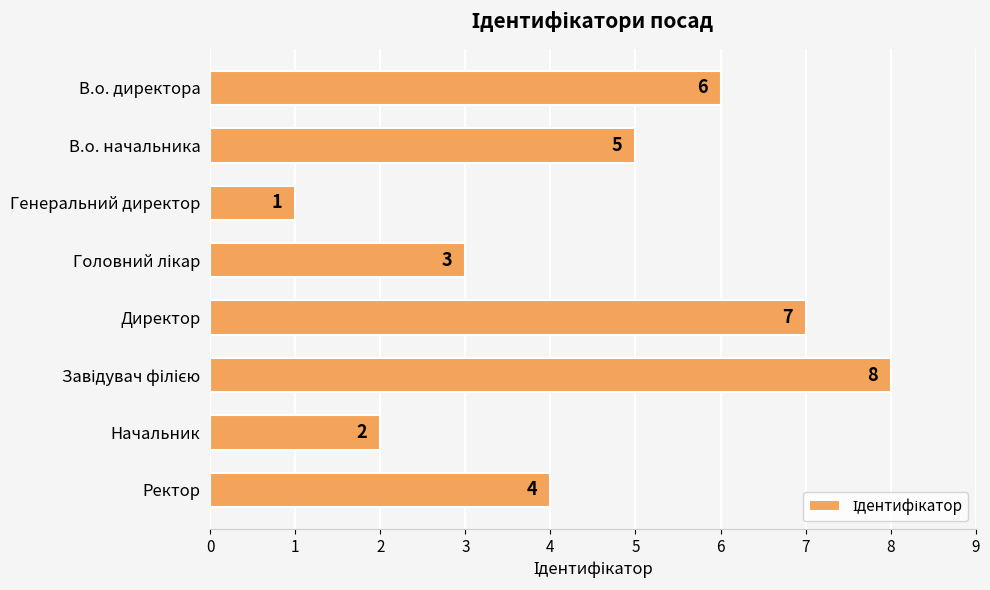

What is the difference between the maximum and minimum values?

7